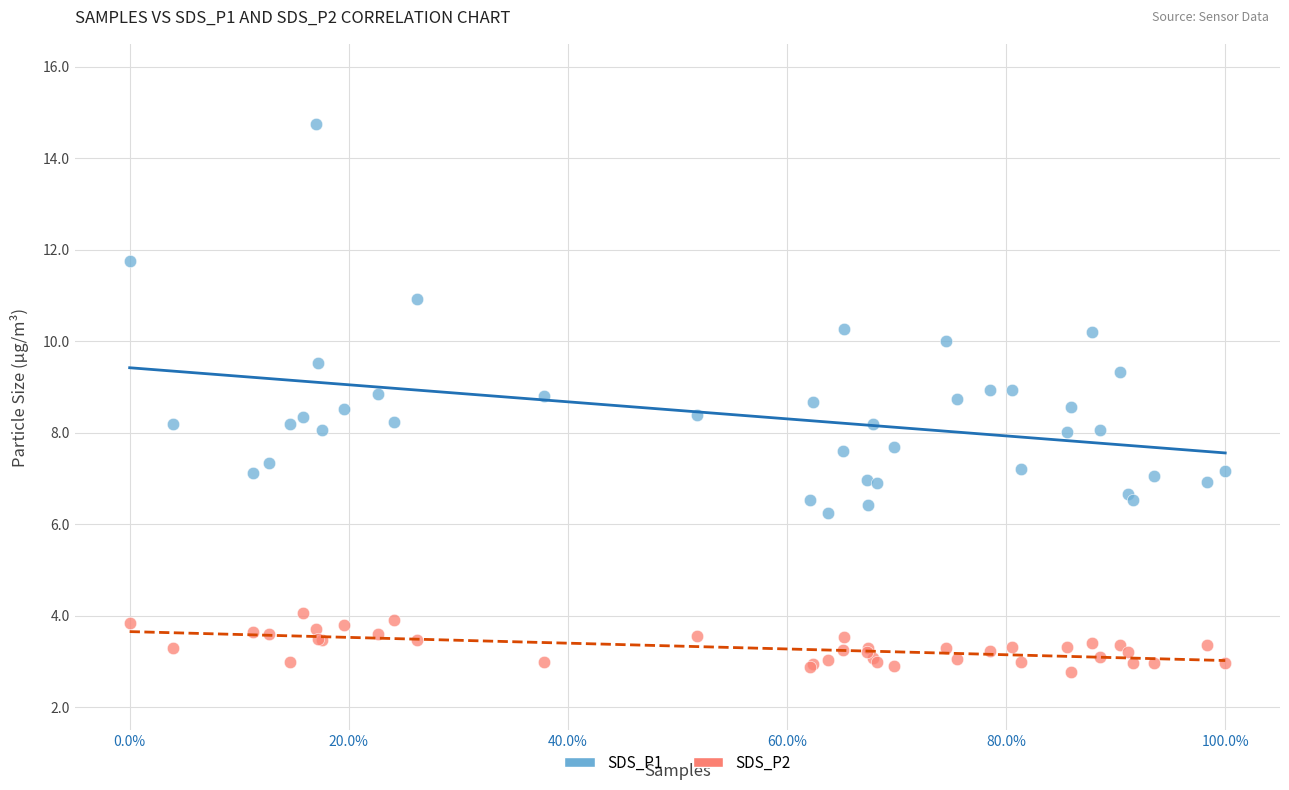

What is the X range (max minus min) for the scatter plot?

1.0